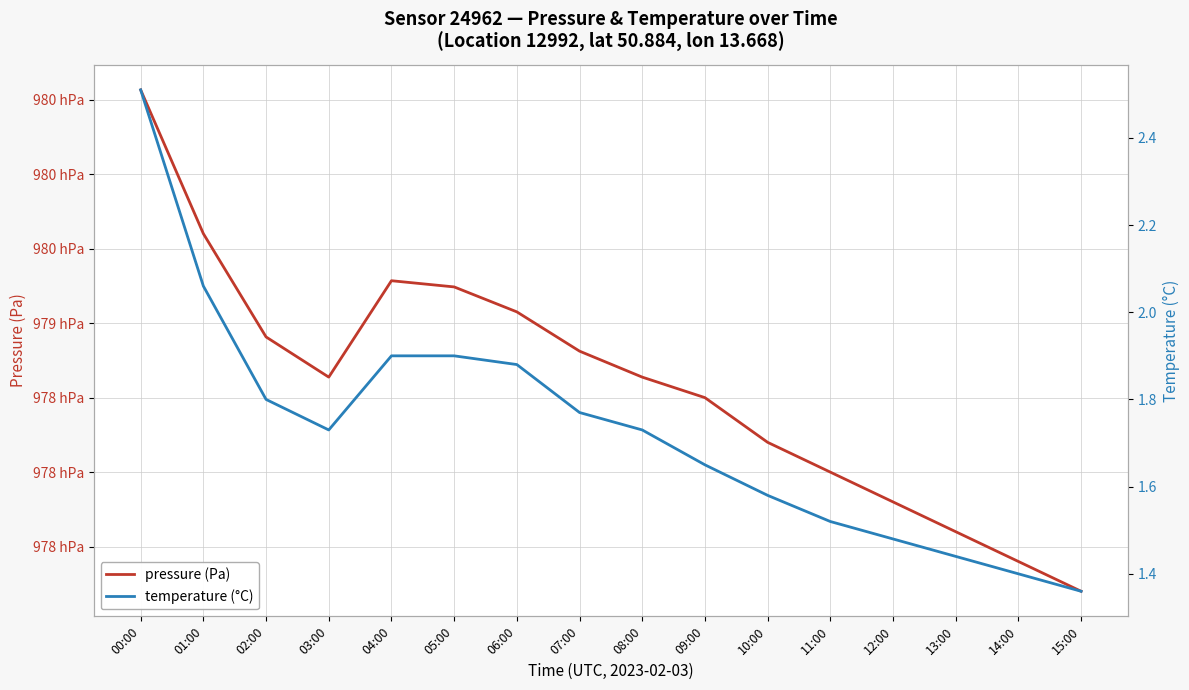

Does the chart display data point markers on the line(s)?

No